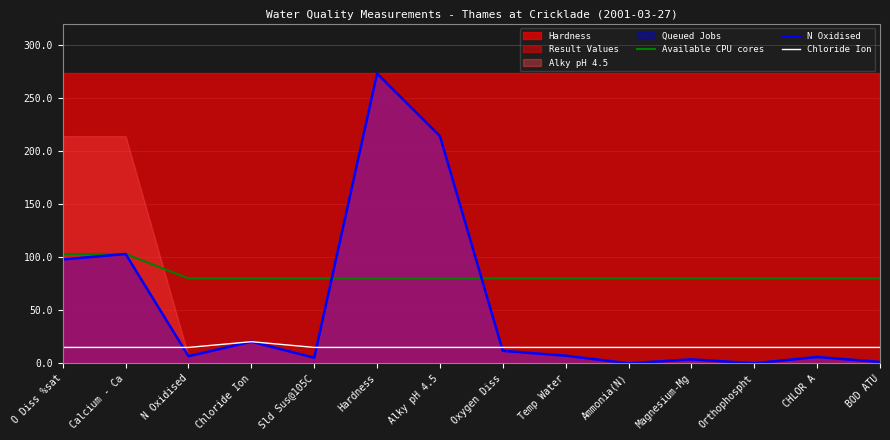

Which series ends up on top after the final intersection of Chloride Ion and N Oxidised?

Chloride Ion